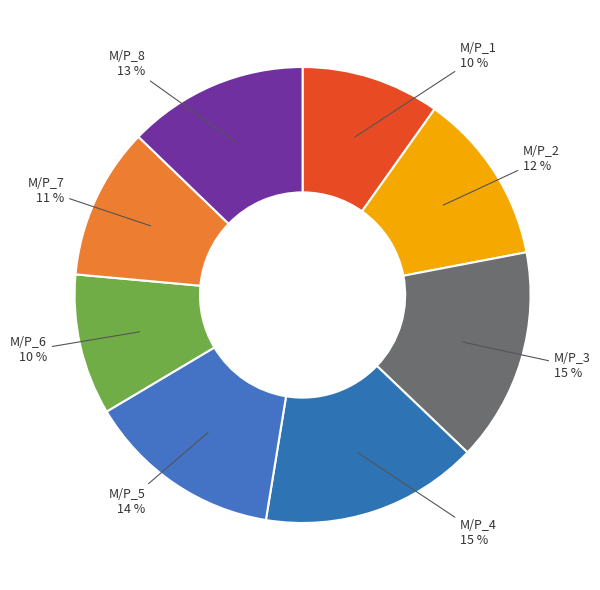

Which category has the biggest portion of the pie?

M/P_4